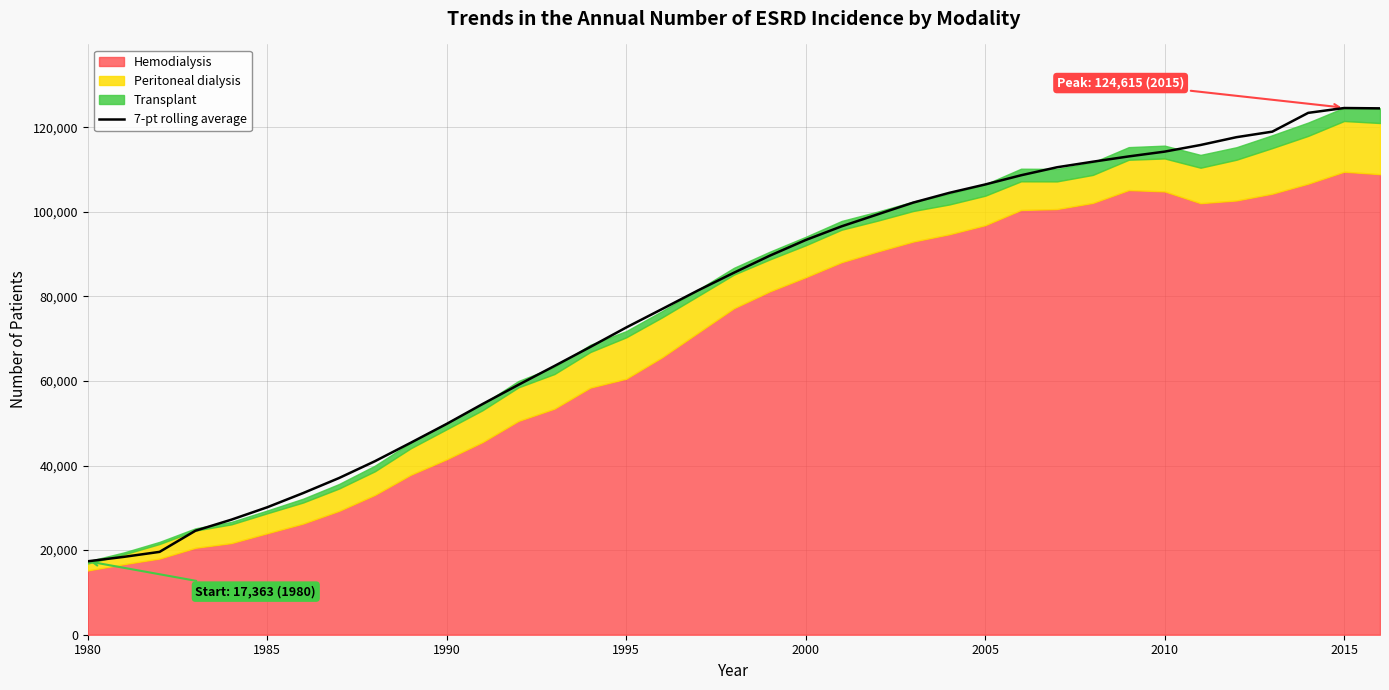

What is the value of the 10th point from the left?

45403.9